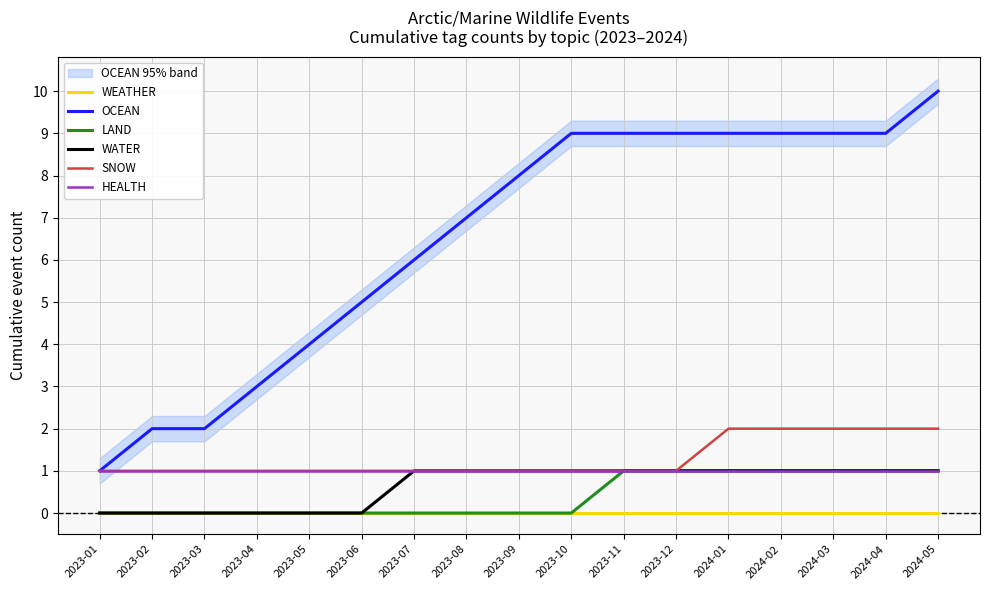

How many lines are shown in the chart?

6